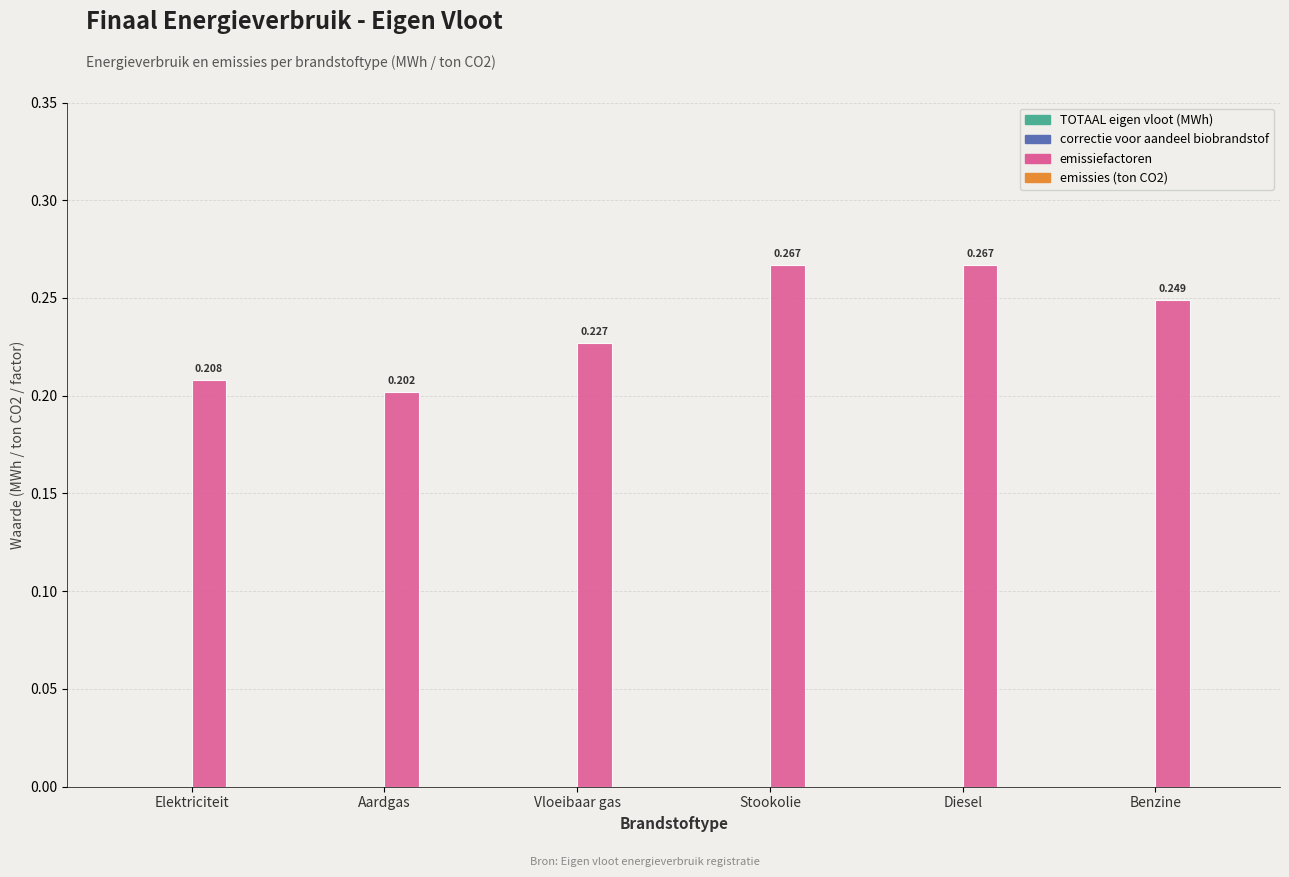

Are the bars horizontal?

No